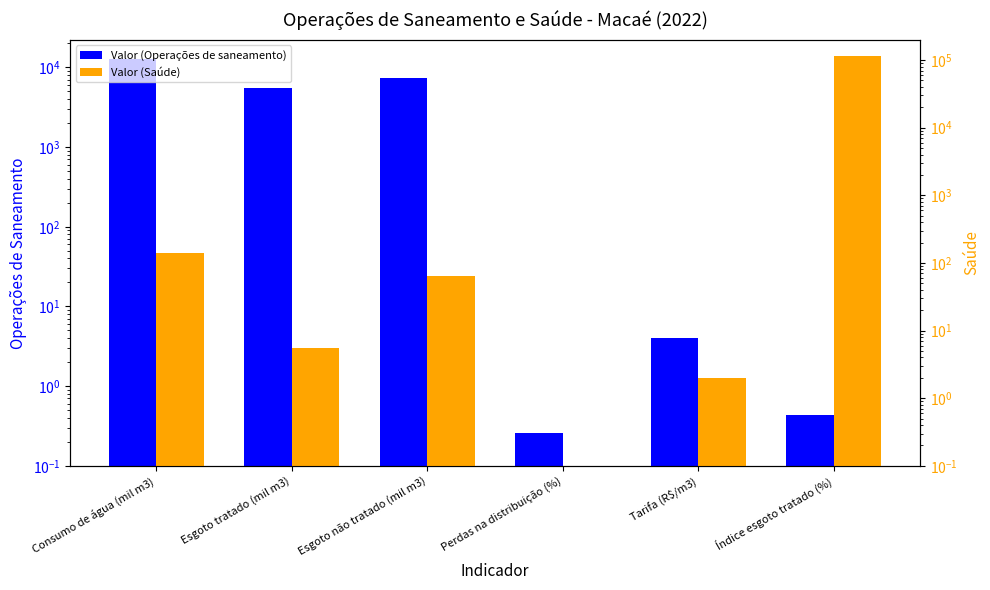

What position from the left is Índice esgoto tratado (%)?

6